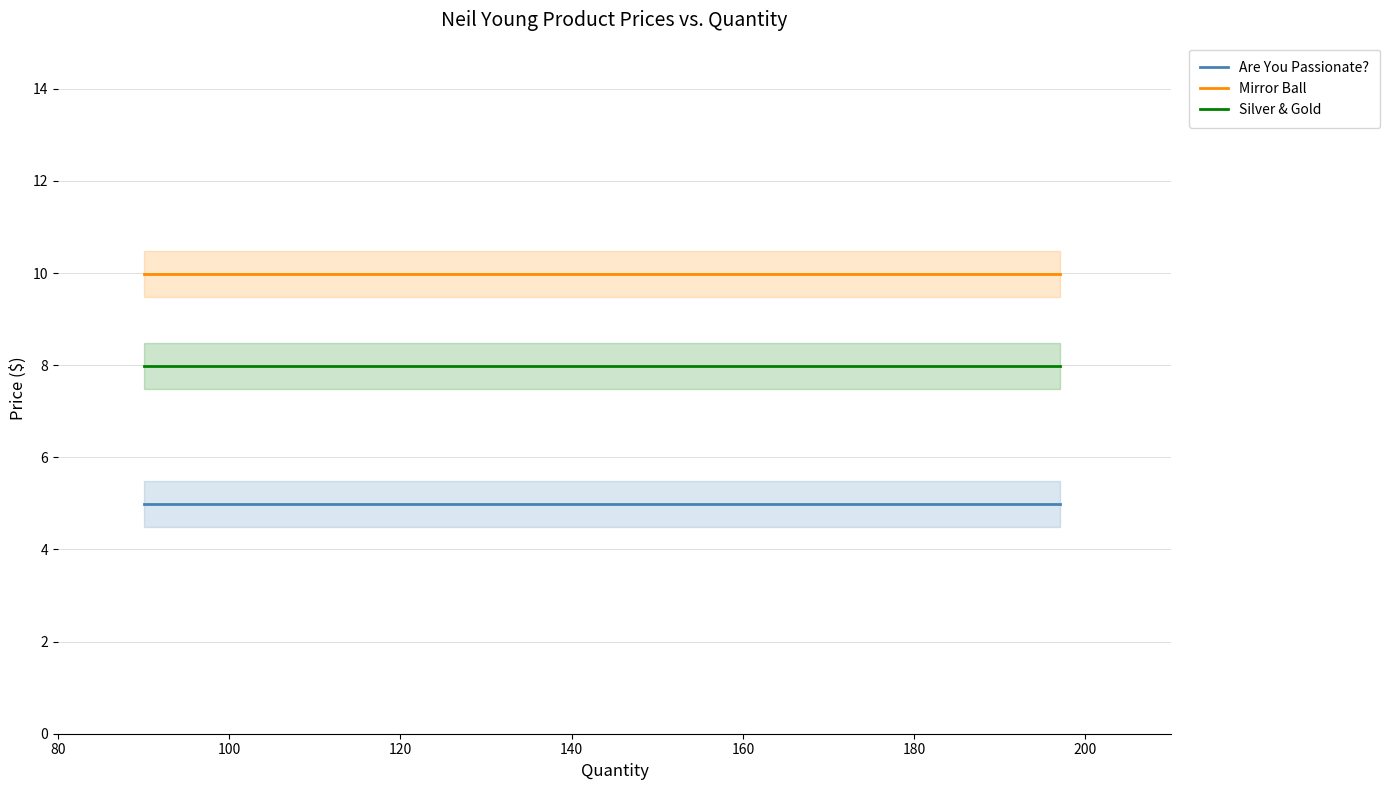

Which series has the widest spread of values?

Are You Passionate?